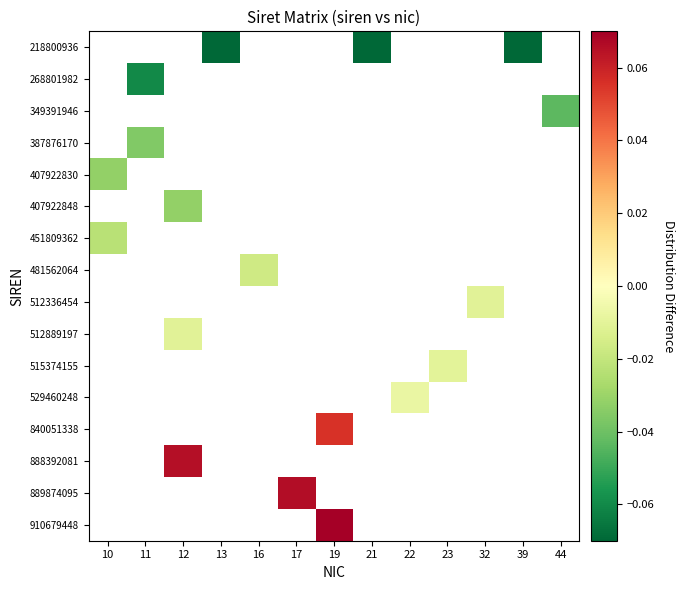

Between 22 and 19, which is larger?

19